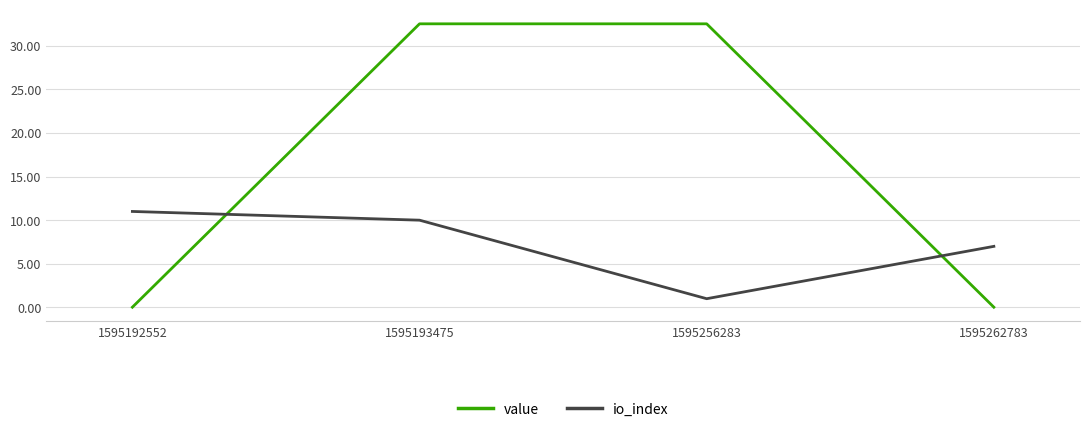

True or false: value and io_index intersect in this chart.

True